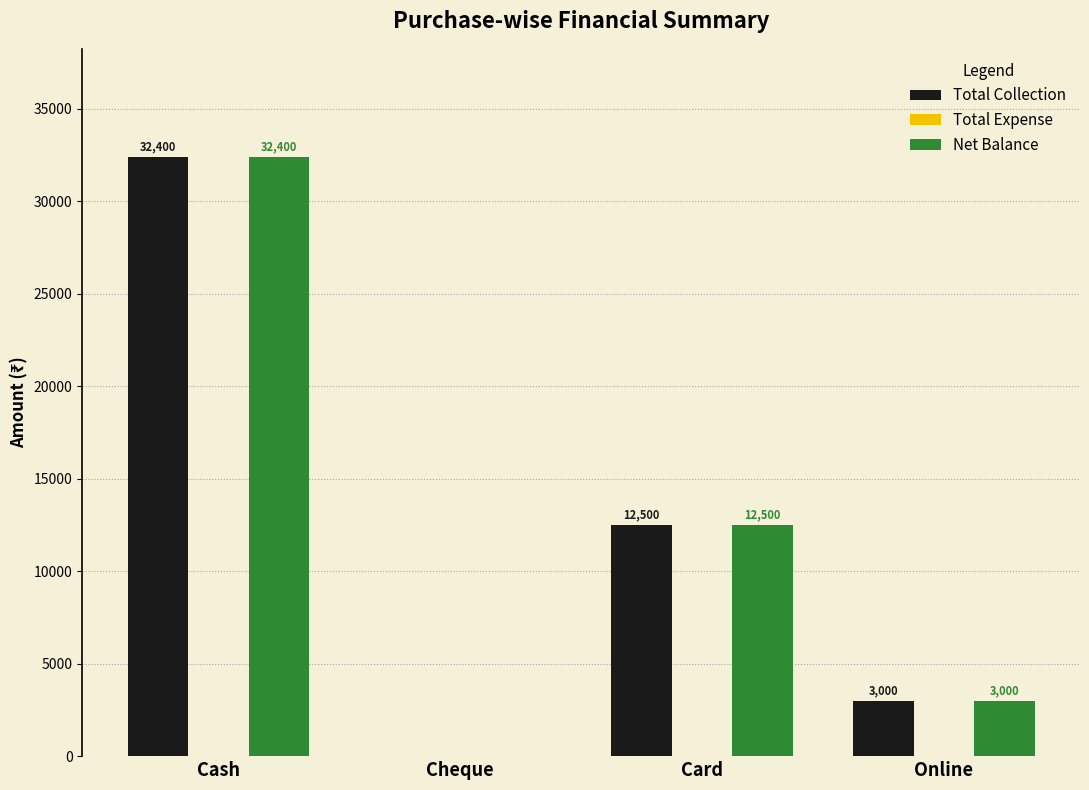

Where does the Net Balance series first go above 12500?

Cash